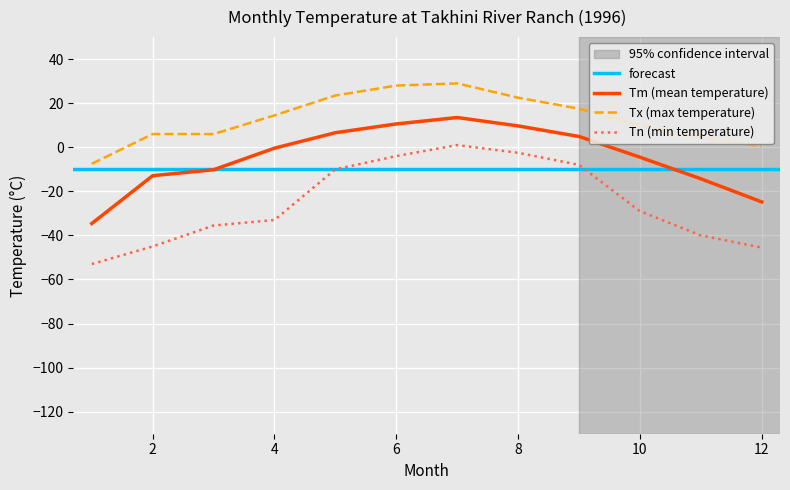

What is the lowest value of the Tx series?

-7.5